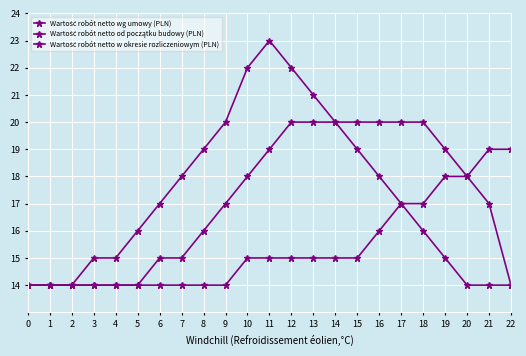

How many lines are shown in the chart?

3